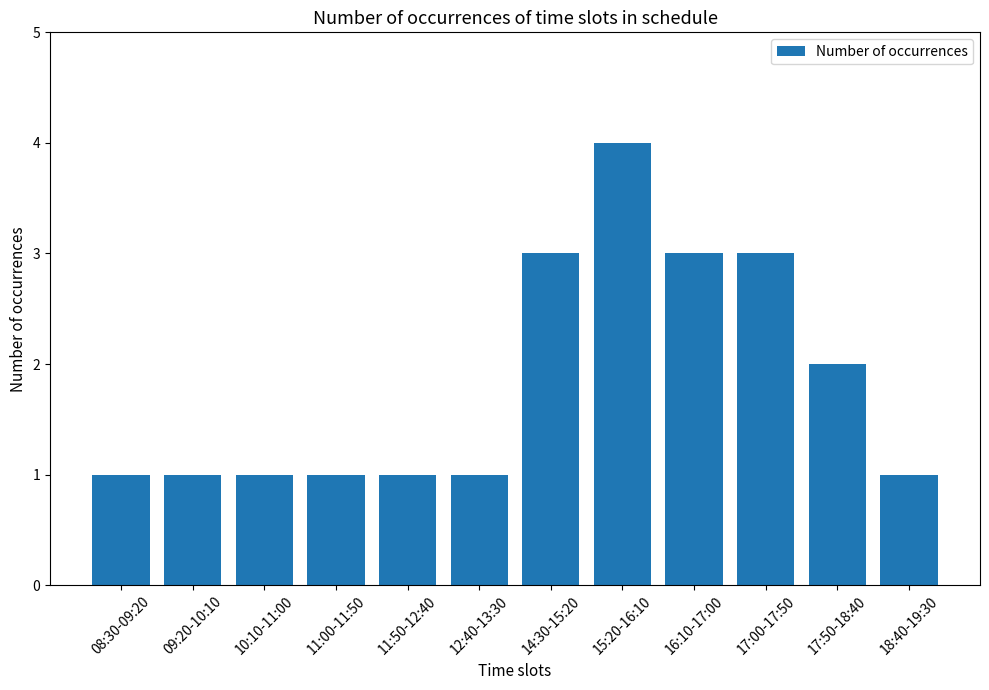

Reading left to right, extract all data points from this chart.

1	1	1	1	1	1	3	4	3	3	2	1